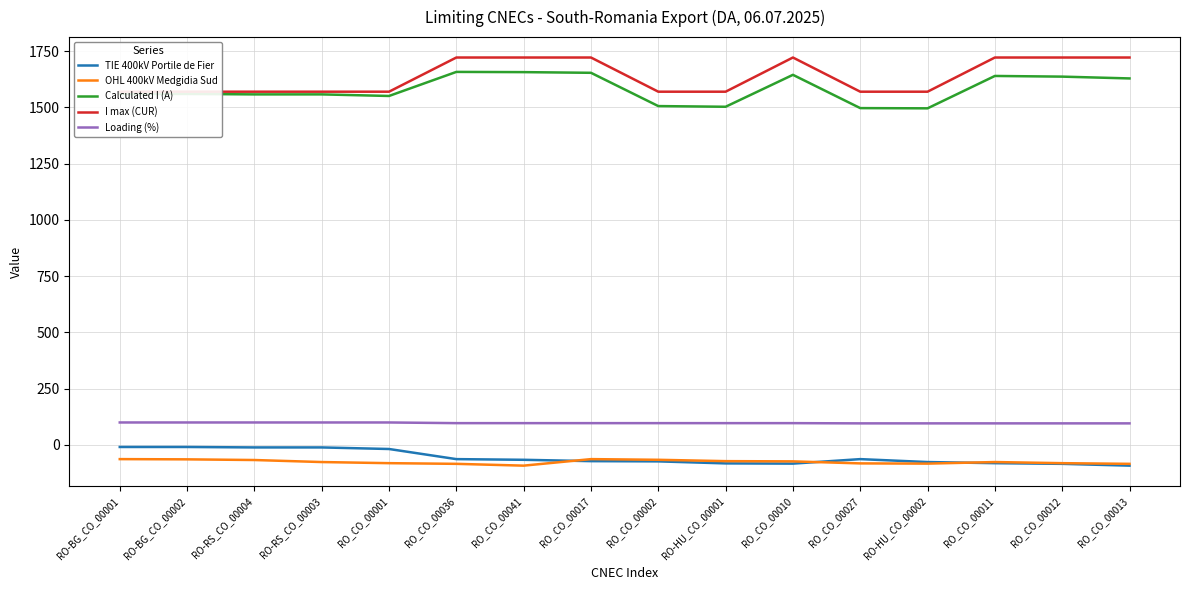

How many lines are shown in the chart?

5